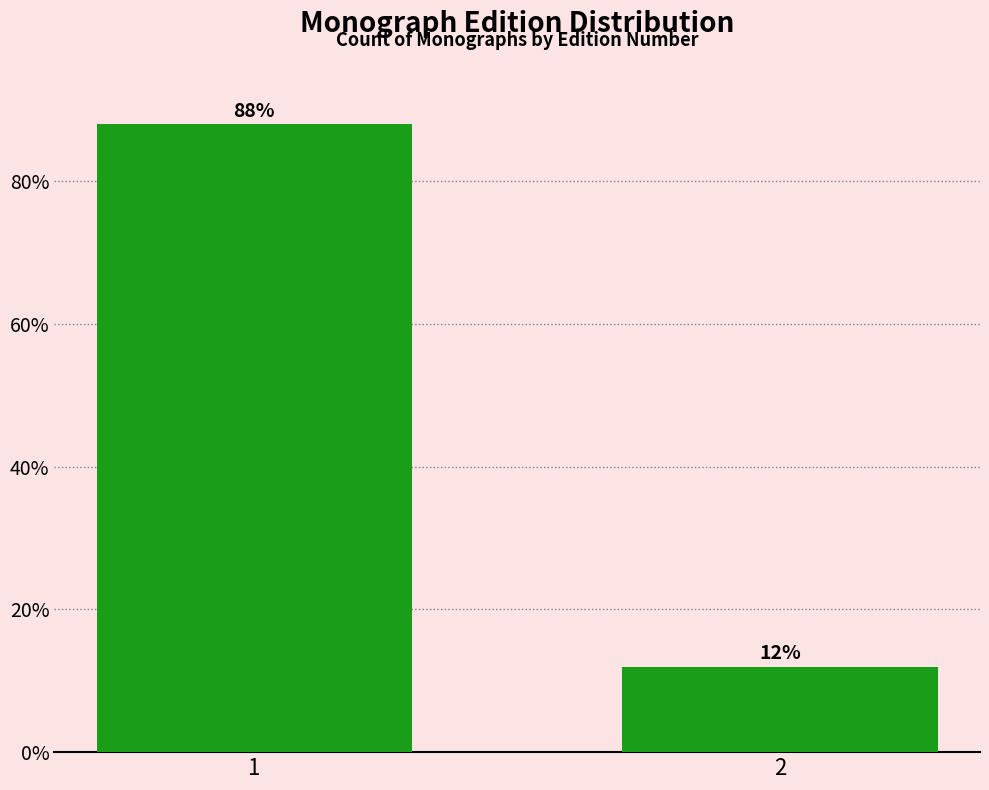

Reading left to right, list all the values displayed in this chart.

1=88	2=12